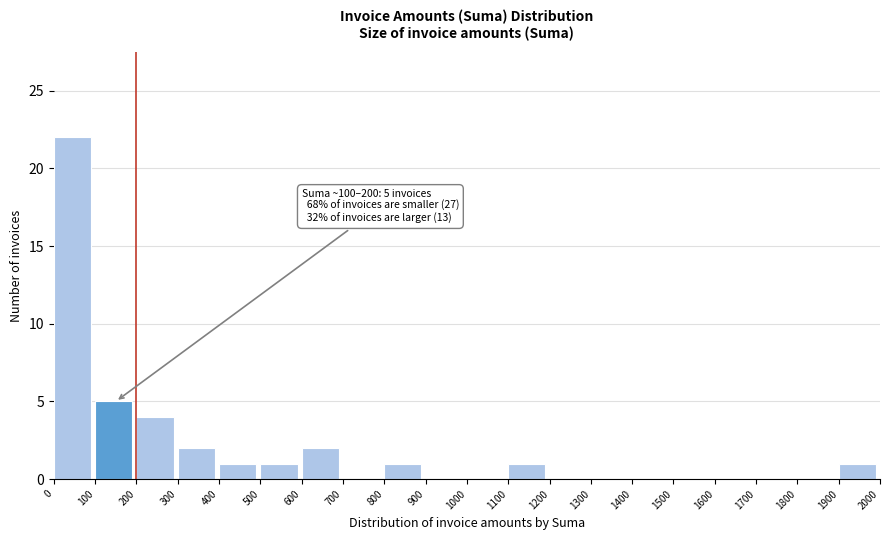

Over which range of the x-axis is the bar tallest?

0 to 100